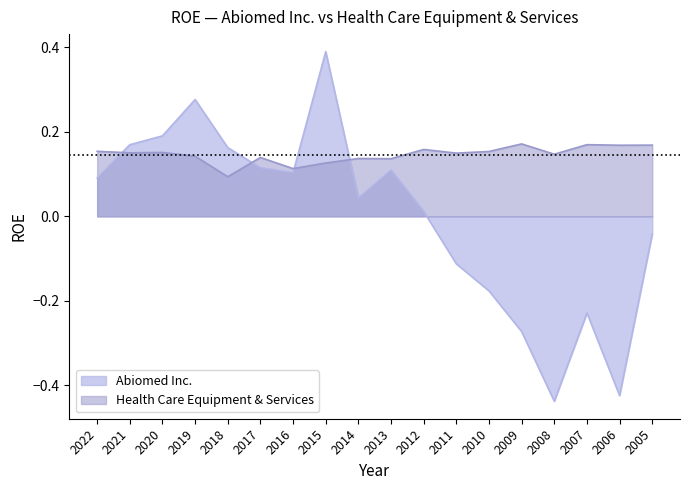

At which category does the chart reach its minimum across all series?

2008